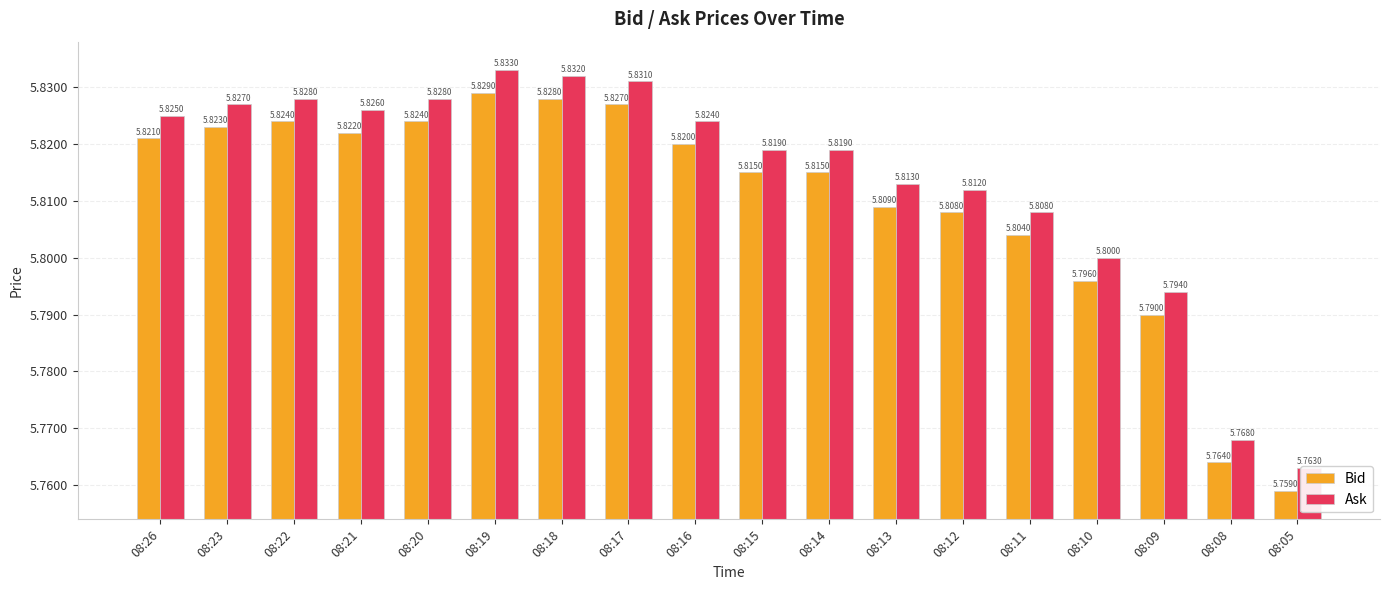

Reading right to left, transcribe all the data shown in this chart.

Bid: 08:05=5.8	08:08=5.8	08:09=5.8	08:10=5.8	08:11=5.8	08:12=5.8	08:13=5.8	08:14=5.8	08:15=5.8	08:16=5.8	08:17=5.8	08:18=5.8	08:19=5.8	08:20=5.8	08:21=5.8	08:22=5.8	08:23=5.8	08:26=5.8
Ask: 08:05=5.8	08:08=5.8	08:09=5.8	08:10=5.8	08:11=5.8	08:12=5.8	08:13=5.8	08:14=5.8	08:15=5.8	08:16=5.8	08:17=5.8	08:18=5.8	08:19=5.8	08:20=5.8	08:21=5.8	08:22=5.8	08:23=5.8	08:26=5.8